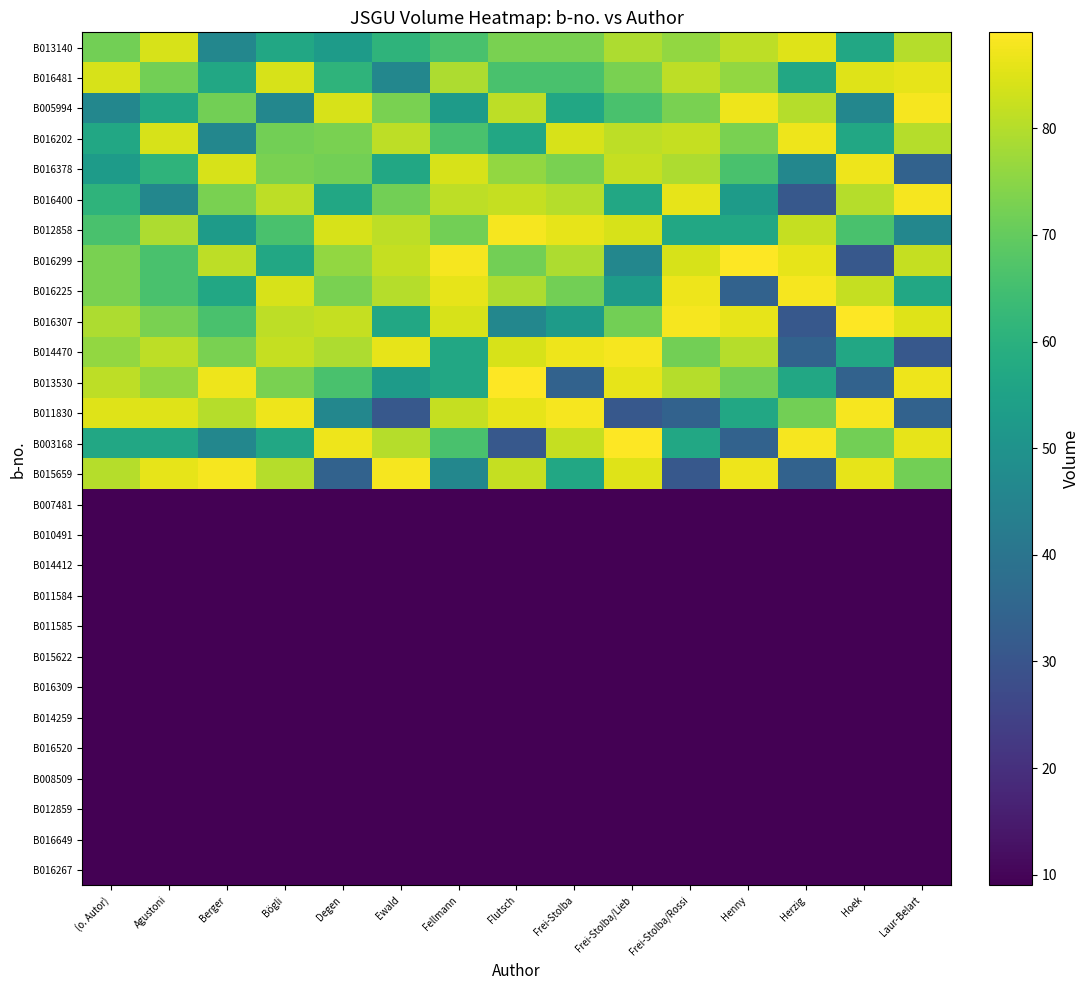

What is the difference between the highest and lowest values at Berger?

88